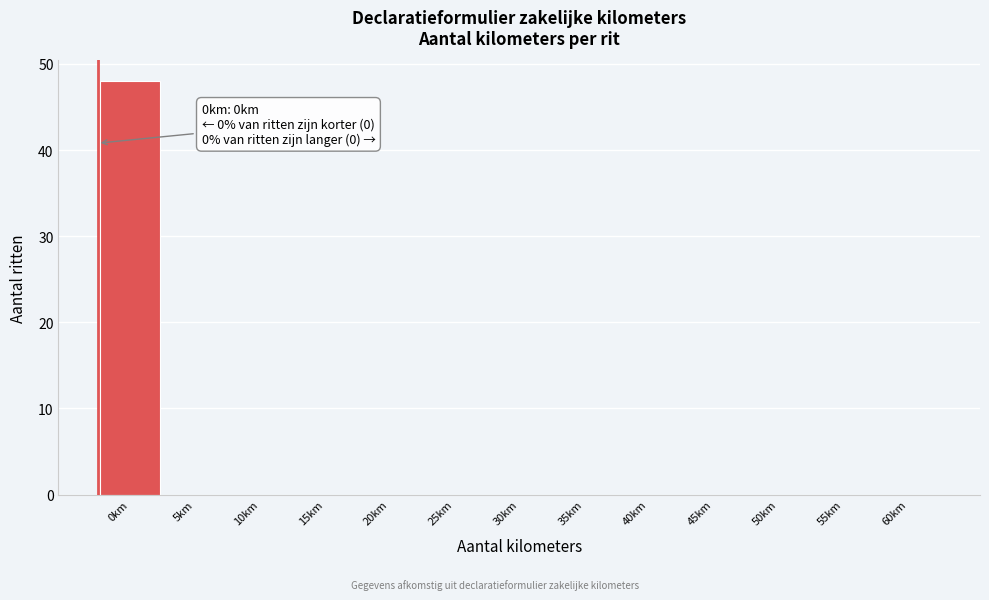

Reading left to right, extract all data points from this chart.

0km=48	5km=0	10km=0	15km=0	20km=0	25km=0	30km=0	35km=0	40km=0	45km=0	50km=0	55km=0	60km=0